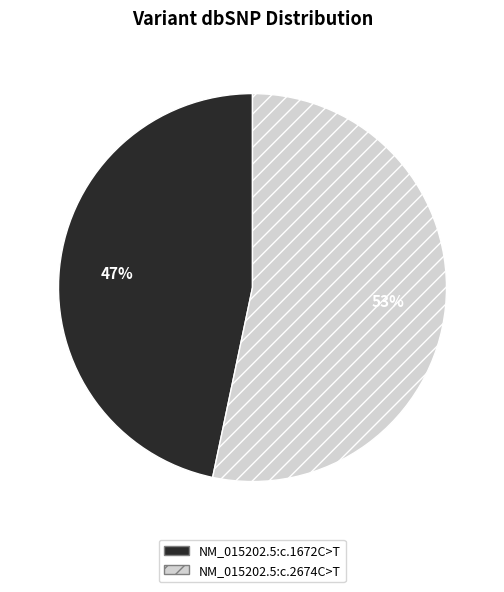

The NM_015202.5:c.2674C>T slice represents 53% of the pie. True or false?

True